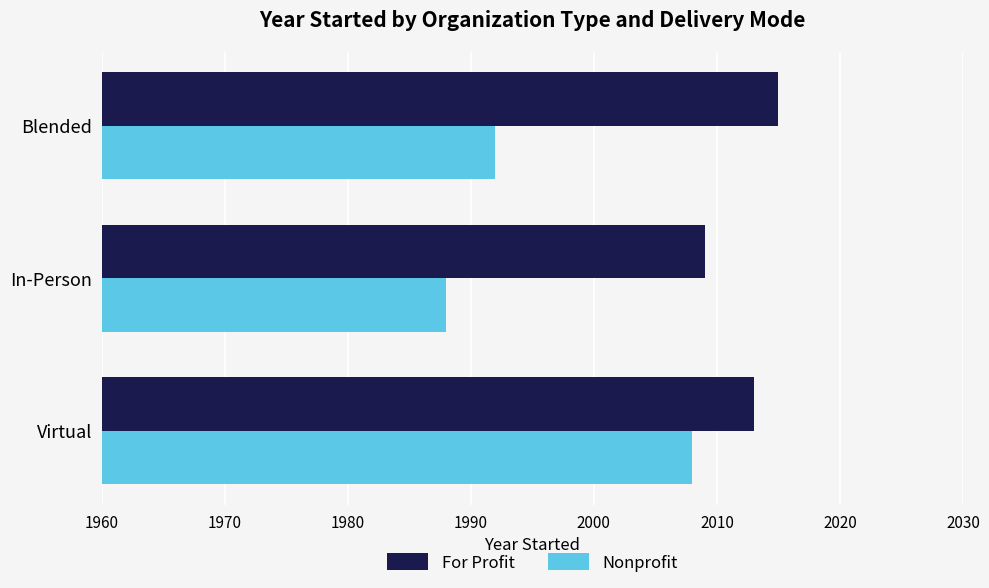

How many series are shown in this chart?

2